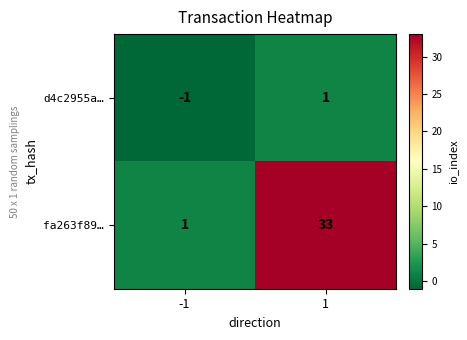

What is the total value across all series at 1?

34